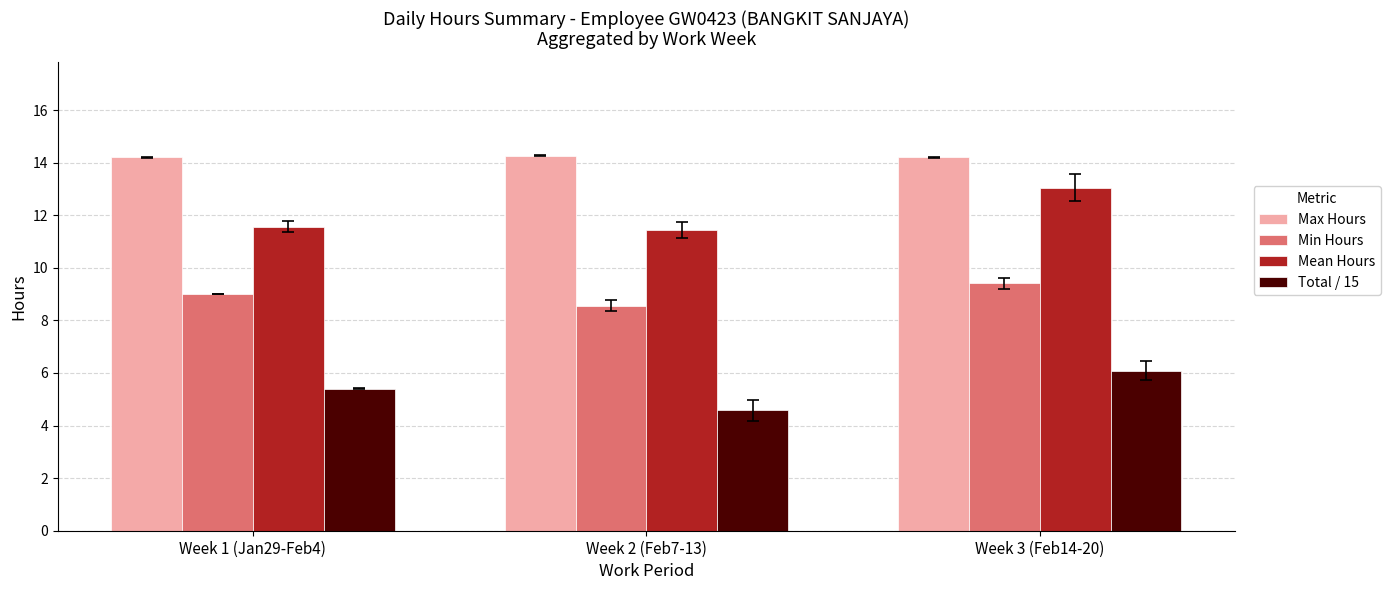

What is the average value of the Mean Hours series?

12.0